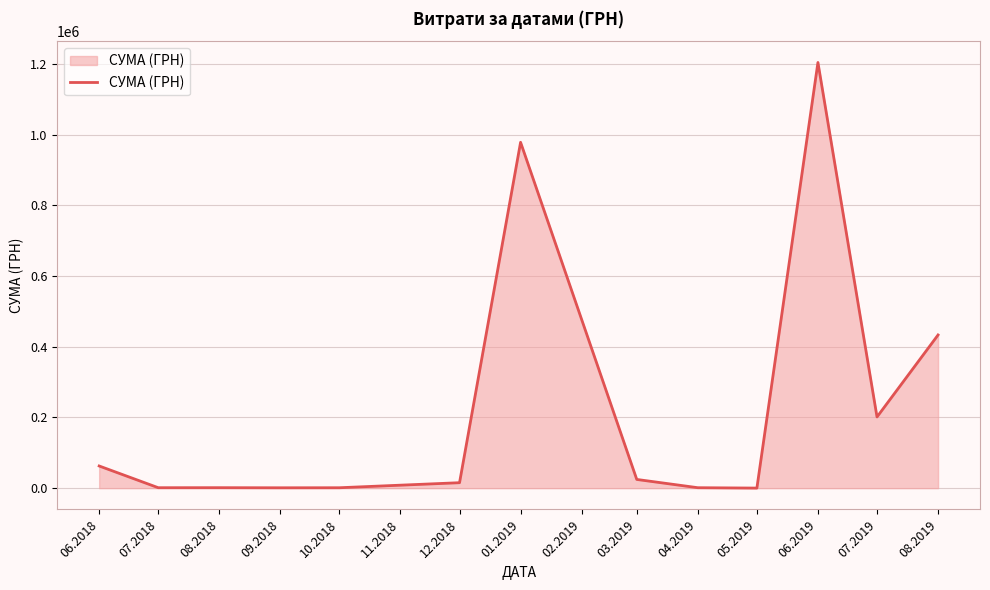

Is it true that the value at 06.2019 is 1204251.0?

True